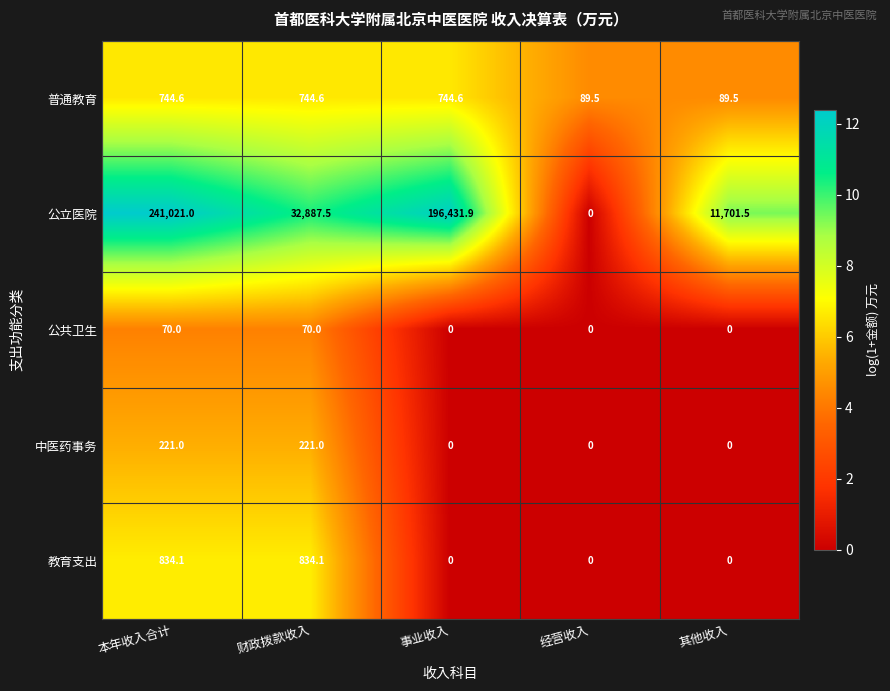

Reading left to right, list all the values displayed in this chart.

普通教育: 本年收入合计=744.6	财政拨款收入=744.6	事业收入=744.6	经营收入=89.5	其他收入=89.5
公立医院: 本年收入合计=241021.0	财政拨款收入=32887.5	事业收入=196431.9	经营收入=0.0	其他收入=11701.5
公共卫生: 本年收入合计=70.0	财政拨款收入=70.0	事业收入=0.0	经营收入=0.0	其他收入=0.0
中医药事务: 本年收入合计=221.0	财政拨款收入=221.0	事业收入=0.0	经营收入=0.0	其他收入=0.0
教育支出: 本年收入合计=834.1	财政拨款收入=834.1	事业收入=0.0	经营收入=0.0	其他收入=0.0